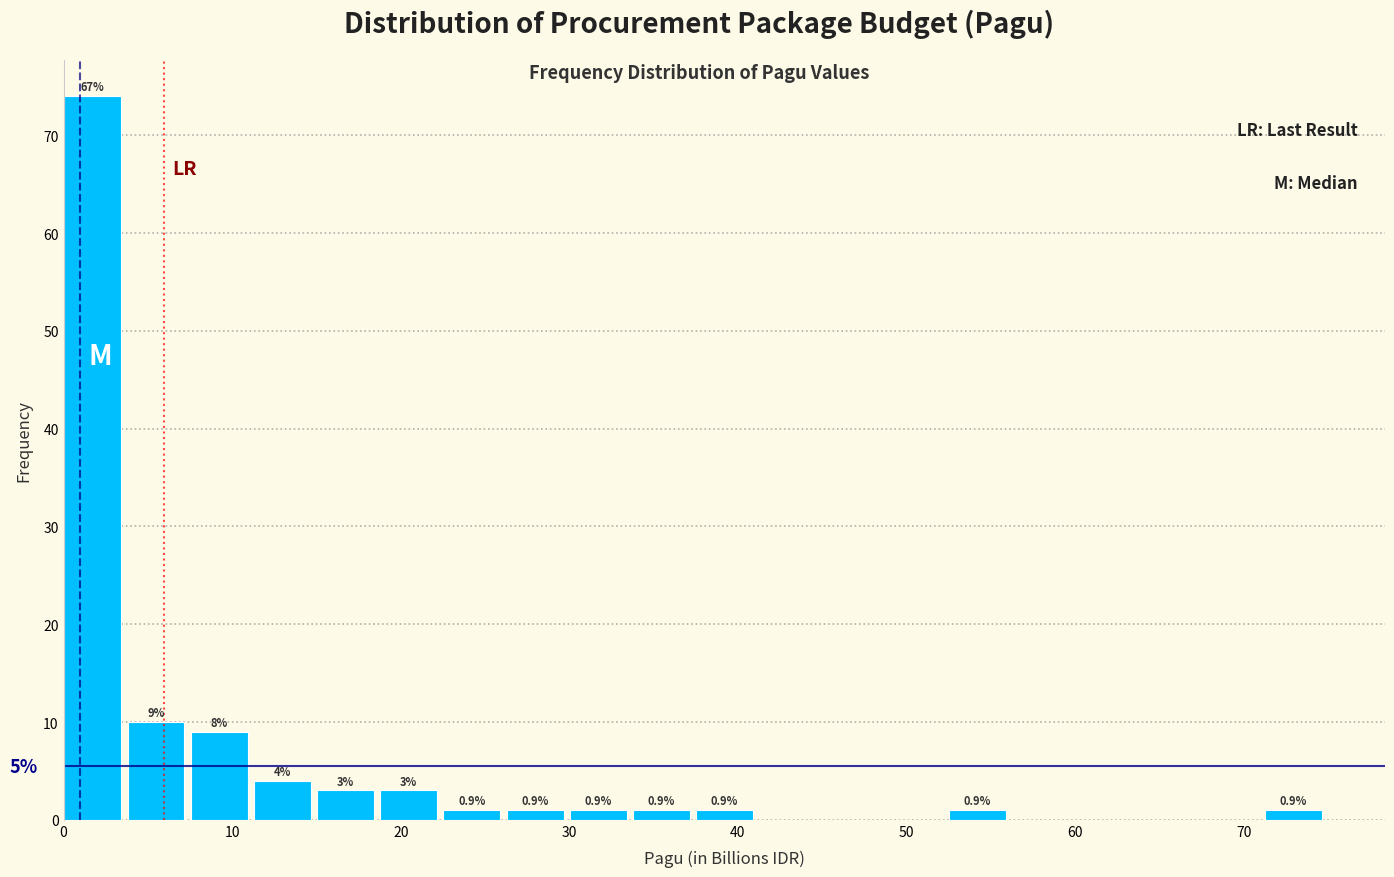

Read against the x-axis, roughly where is the centre of the tallest bar?

2